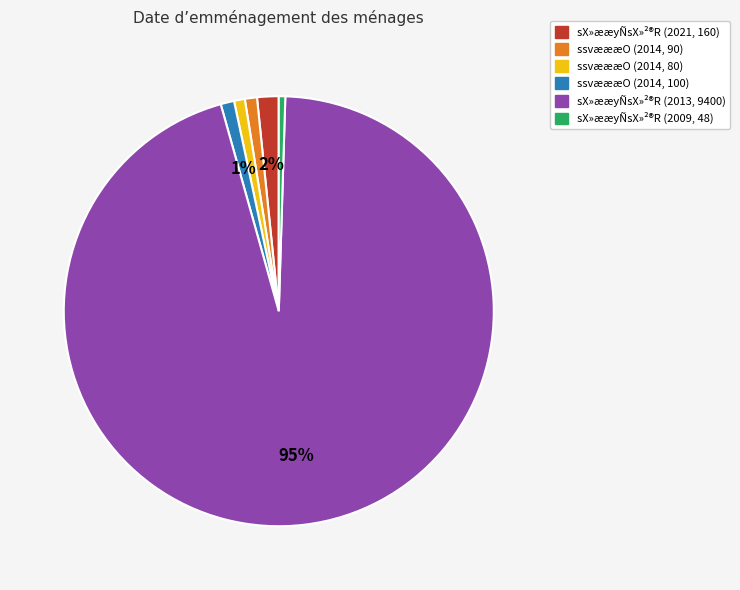

Do sX»ææyÑsX»²®R (2021, 160) and ssvæææO (2014, 100) together represent more than half of the pie?

No